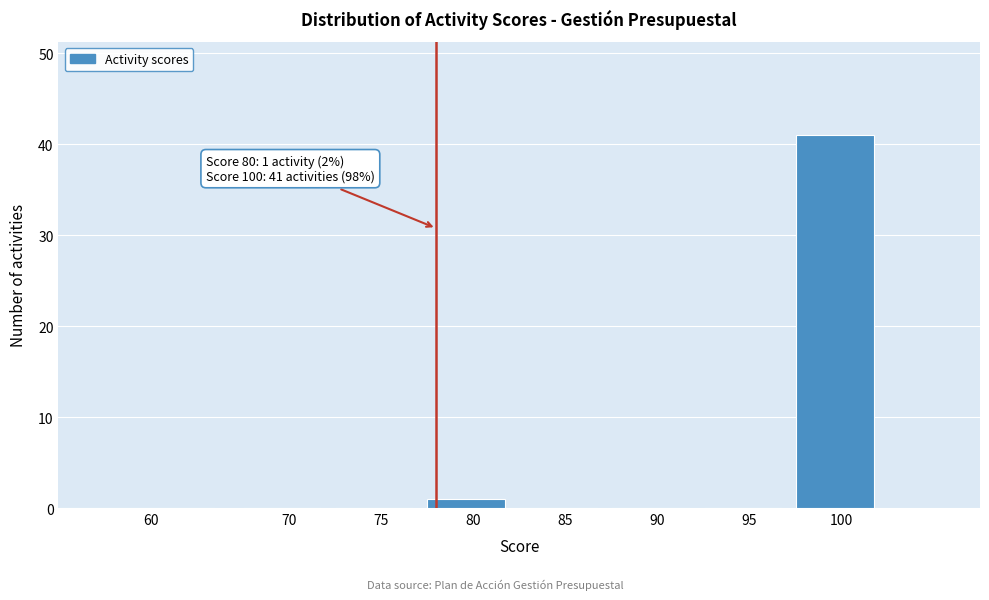

Reading left to right, what are all the values shown in this chart?

60=0	70=0	75=0	80=1	85=0	90=0	95=0	100=41